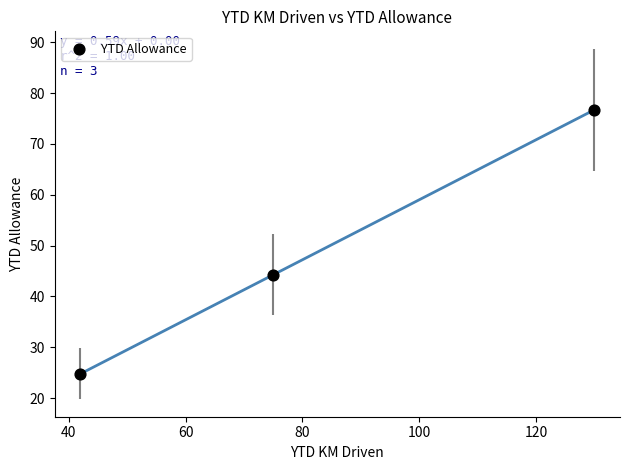

What is the average X value?

82.3